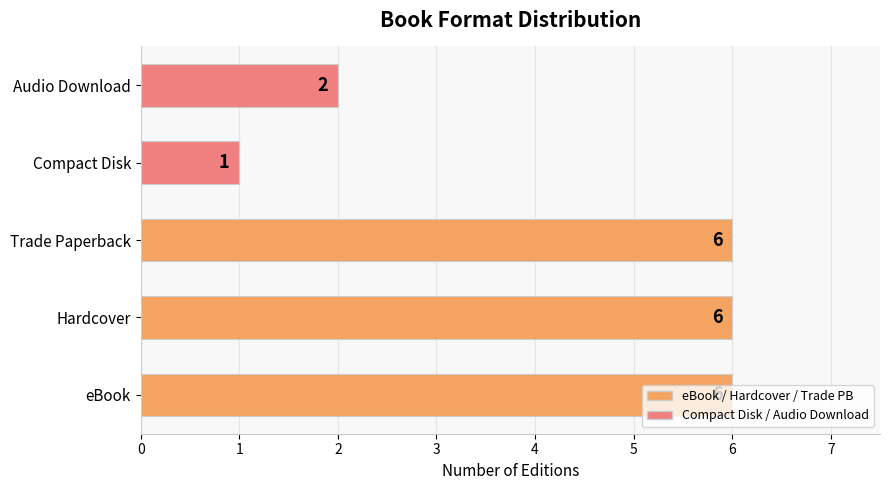

What is the difference between the second highest and second lowest values?

4